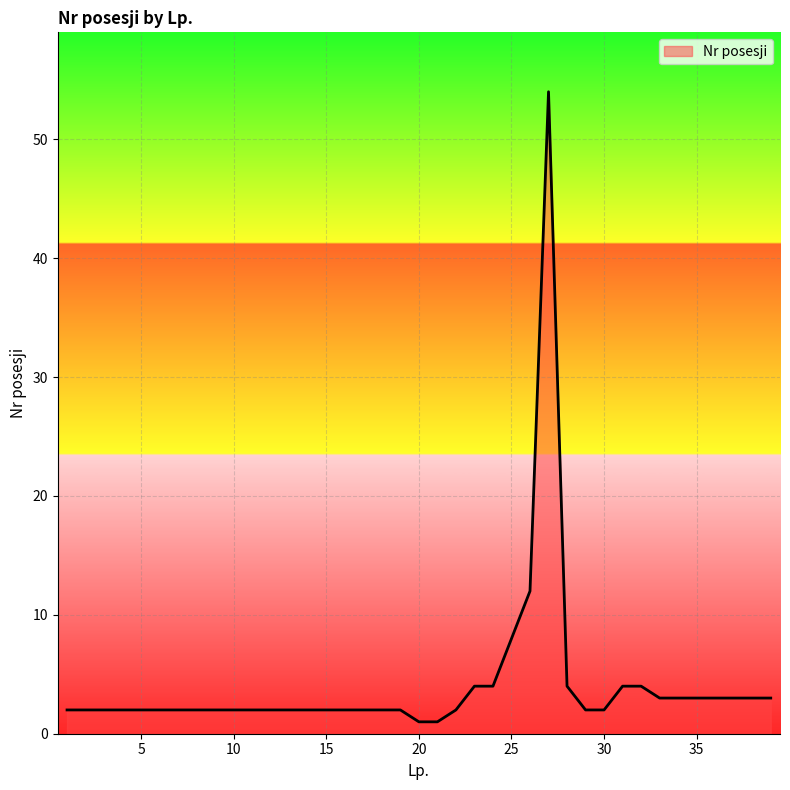

What is the difference between the maximum and minimum values?

53